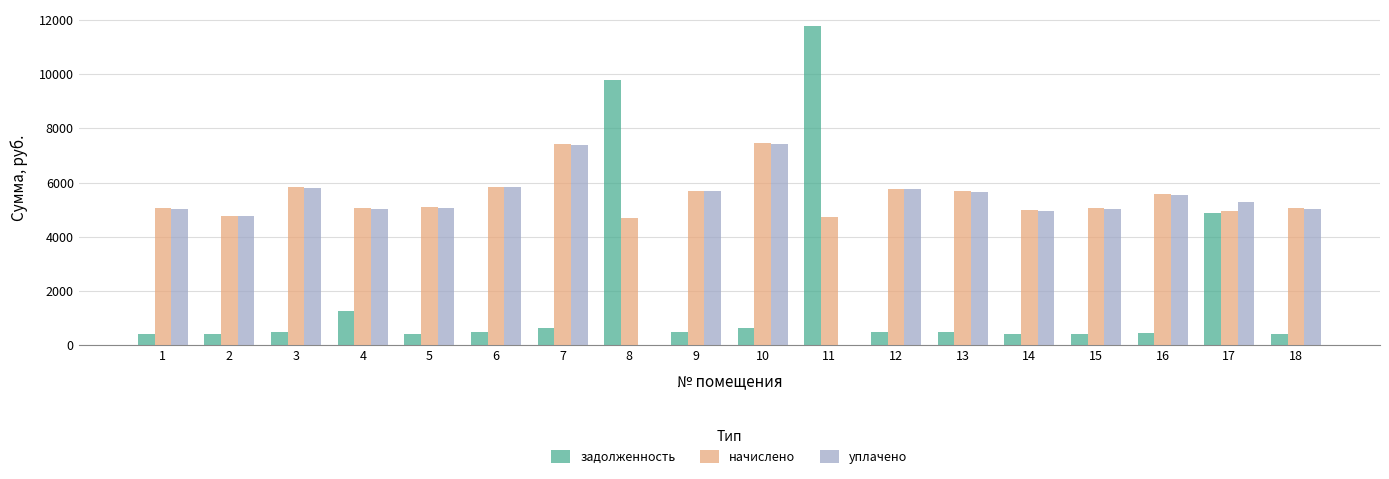

The value of начислено at 1 is 2667.1. True or false?

False